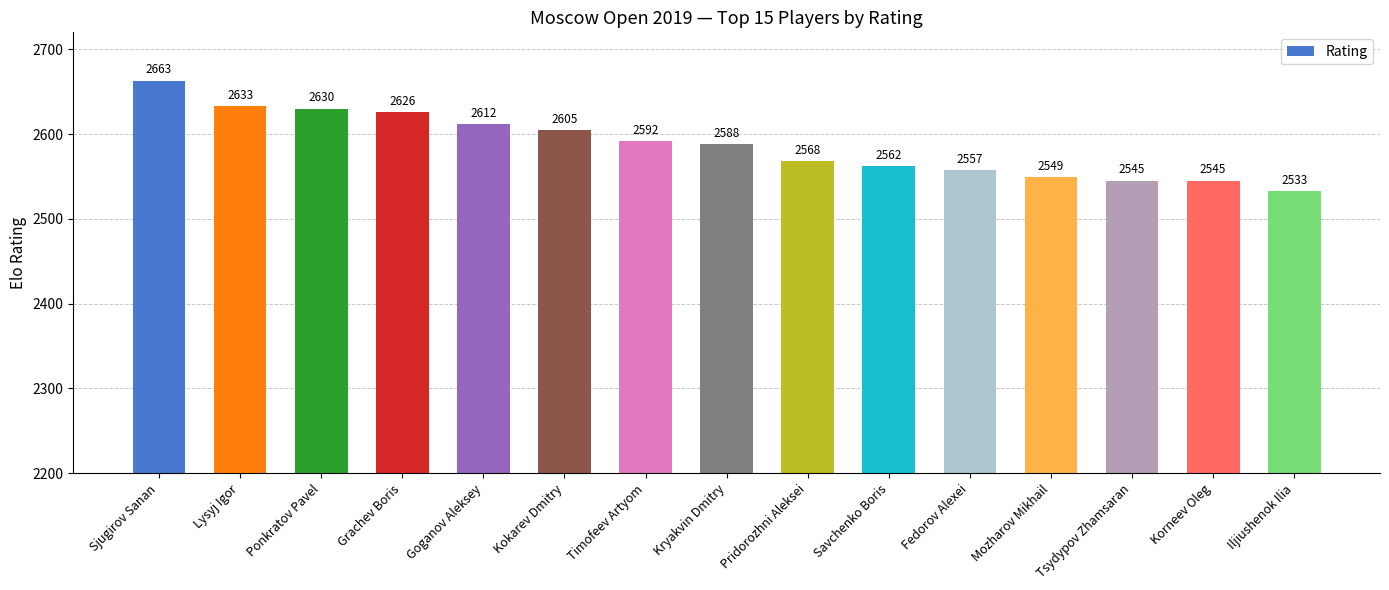

Which category has the highest value across all series?

Sjugirov Sanan